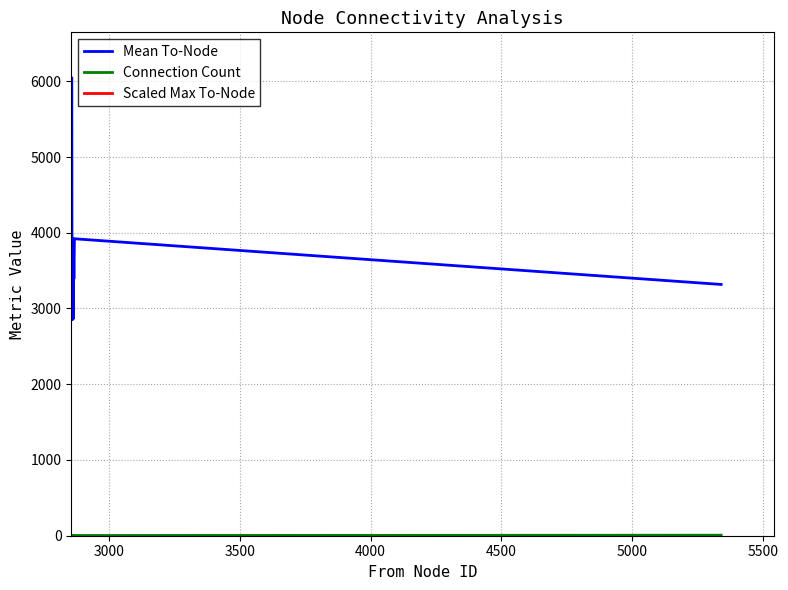

True or false: Connection Count and Mean To-Node cross at least once.

False